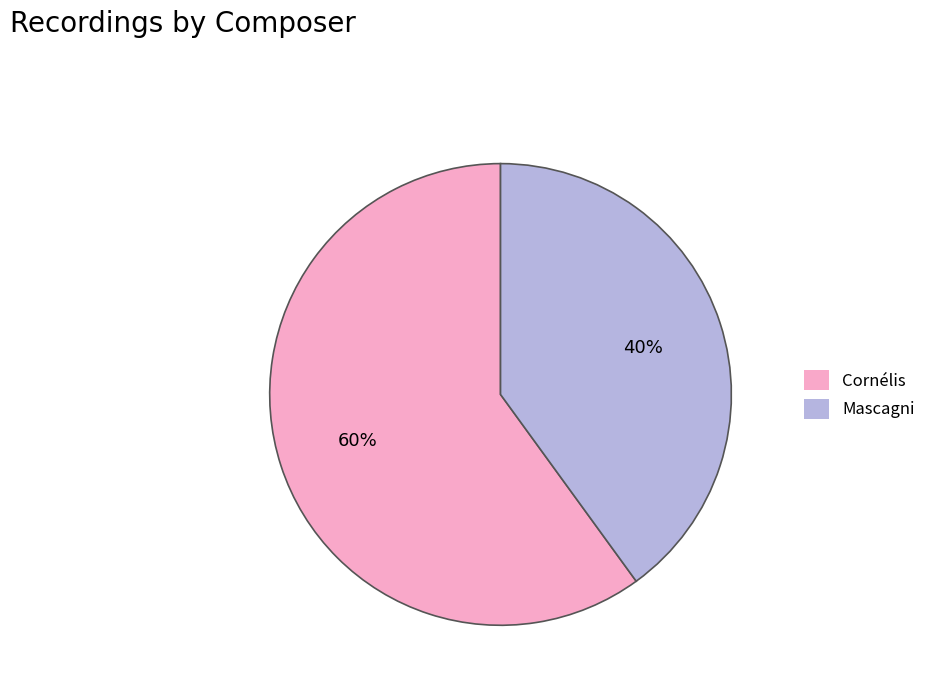

Does Cornélis represent more than half of the total?

Yes